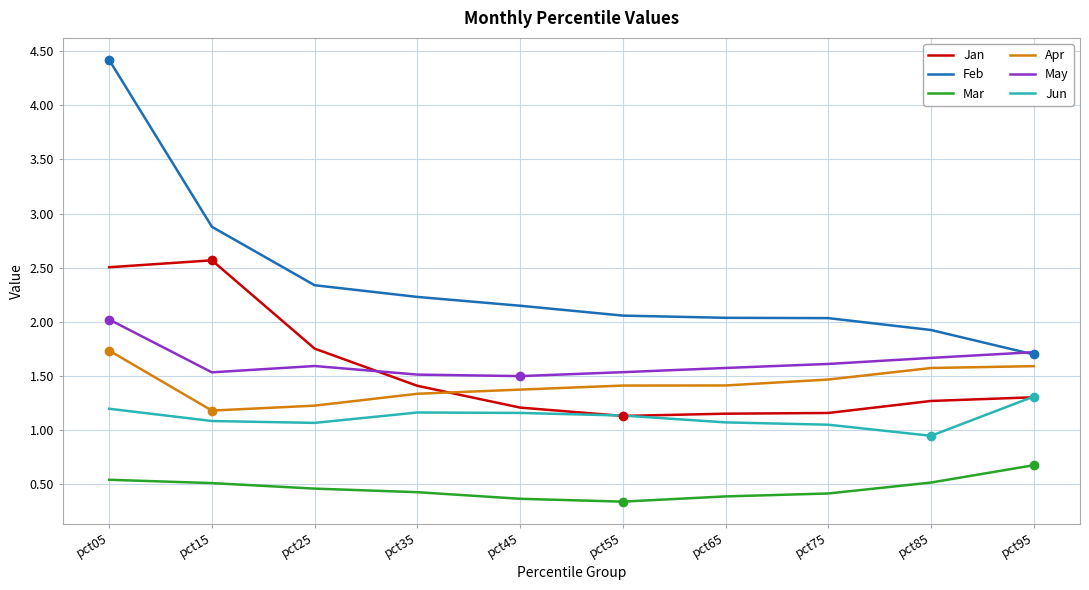

The May series shows 0.9 at pct15. True or false?

False